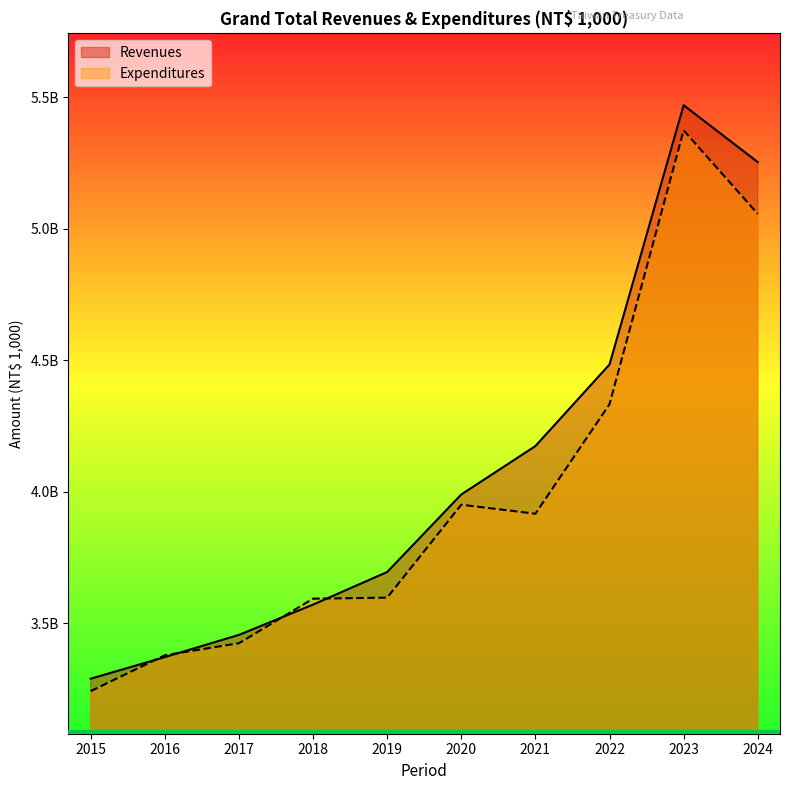

What is the sum of all Expenditures values?

39865676818